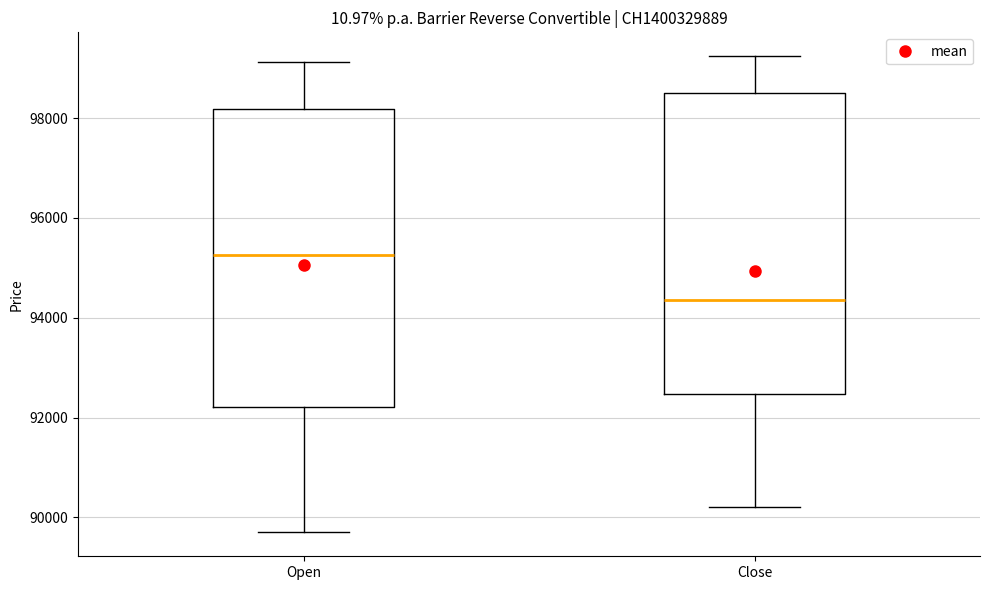

Reading left to right, read every box against the y-axis: the position of its median line, the range the box covers, and the ends of its whiskers. The values are not printed on the chart, so give them approximately, as read against the axis.

Open: median 95200, box 92200 to 98200, whiskers 89800 to 99200
Close: median 94400, box 92400 to 98600, whiskers 90200 to 99200